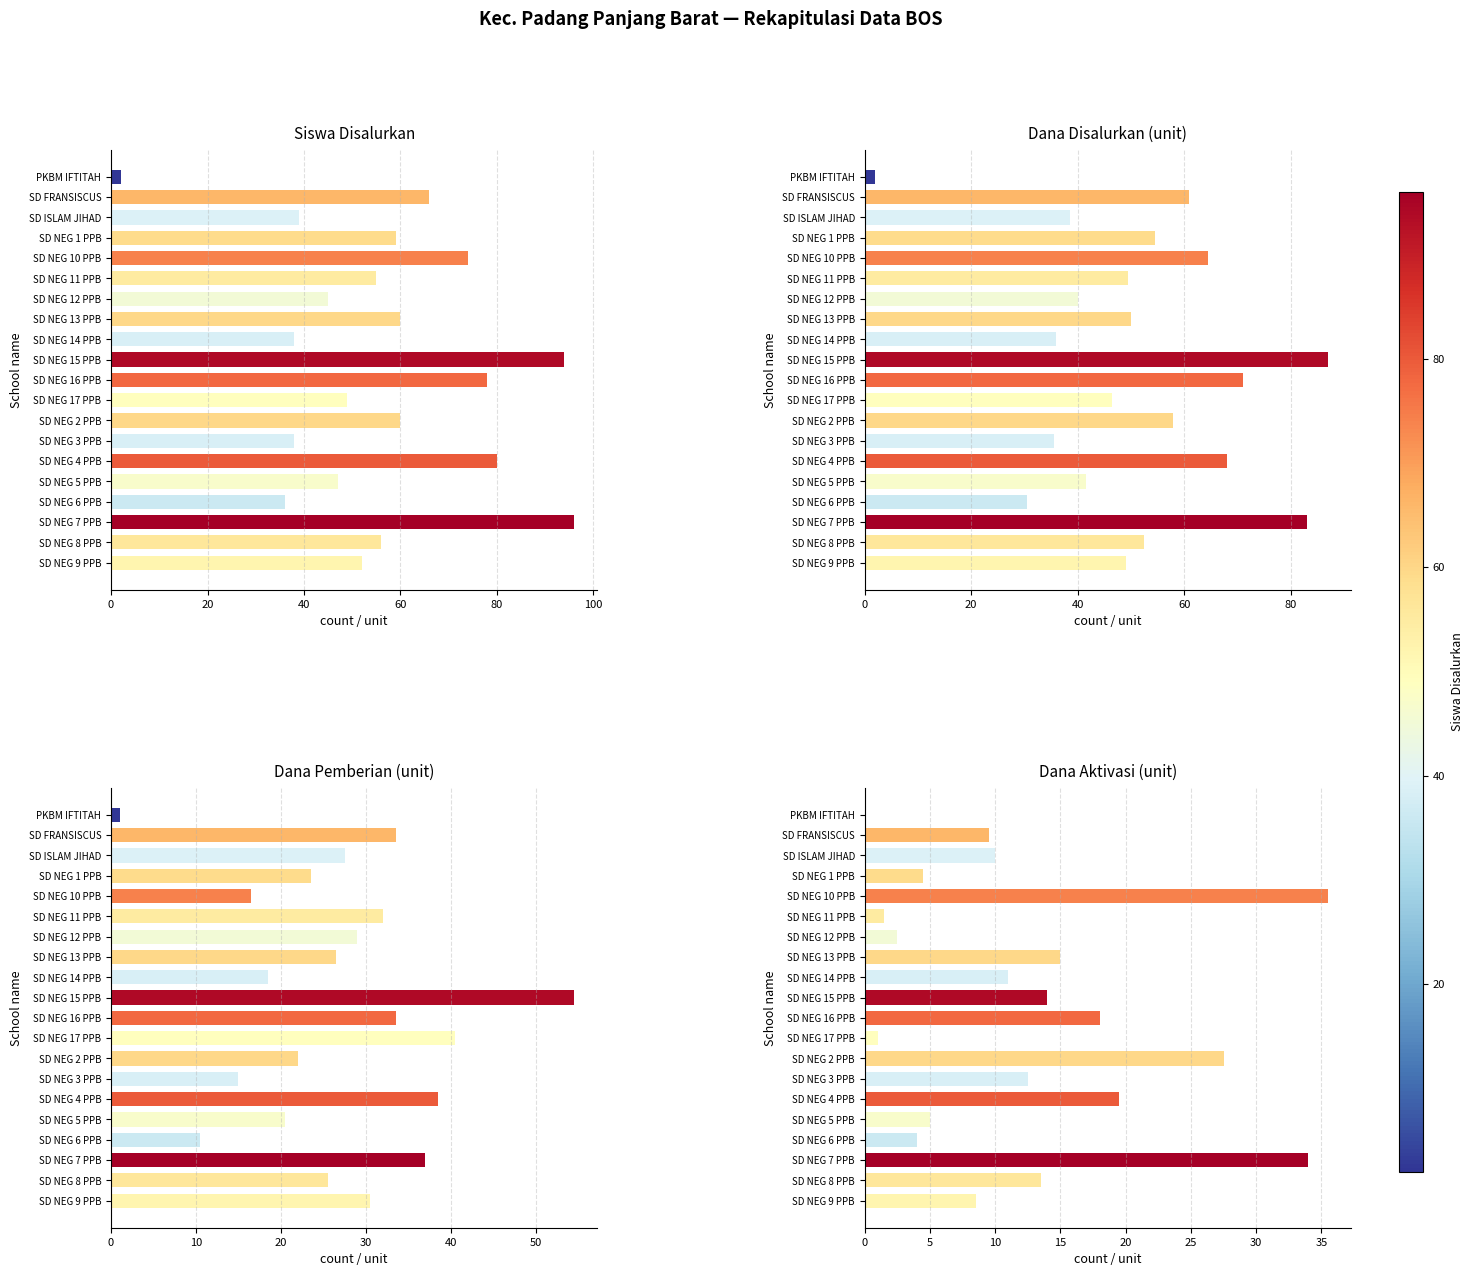

The value of Siswa Disalurkan at SD NEG 1 PPB is 12.1. True or false?

False